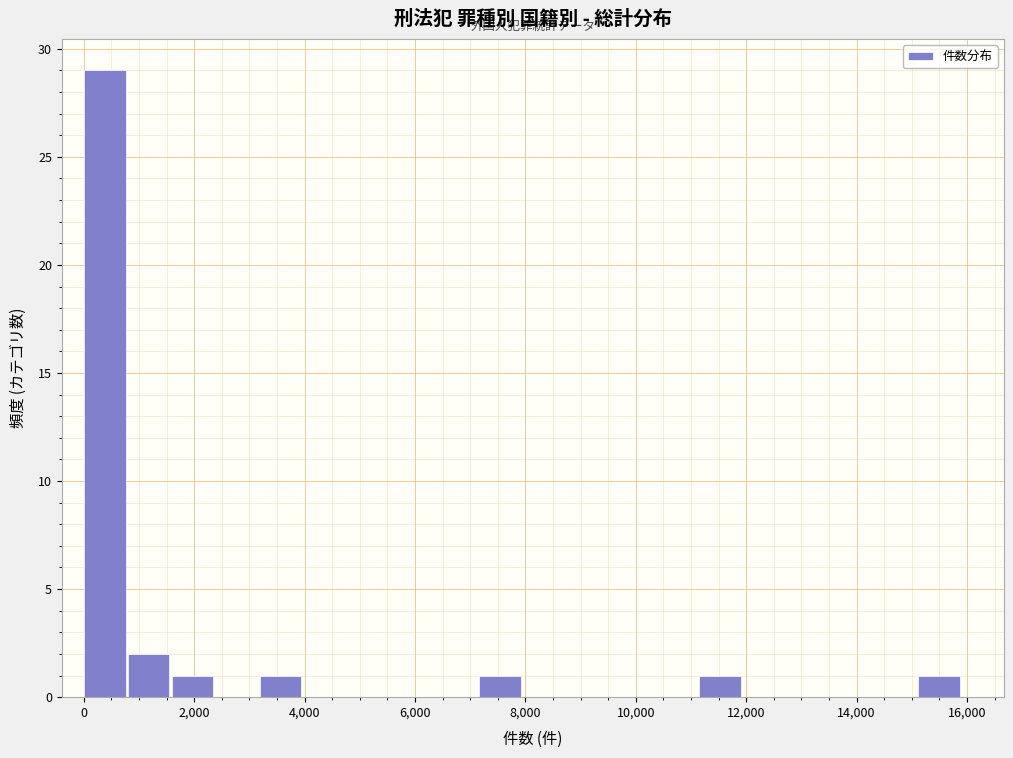

Read against the x-axis, roughly where is the centre of the tallest bar?

400